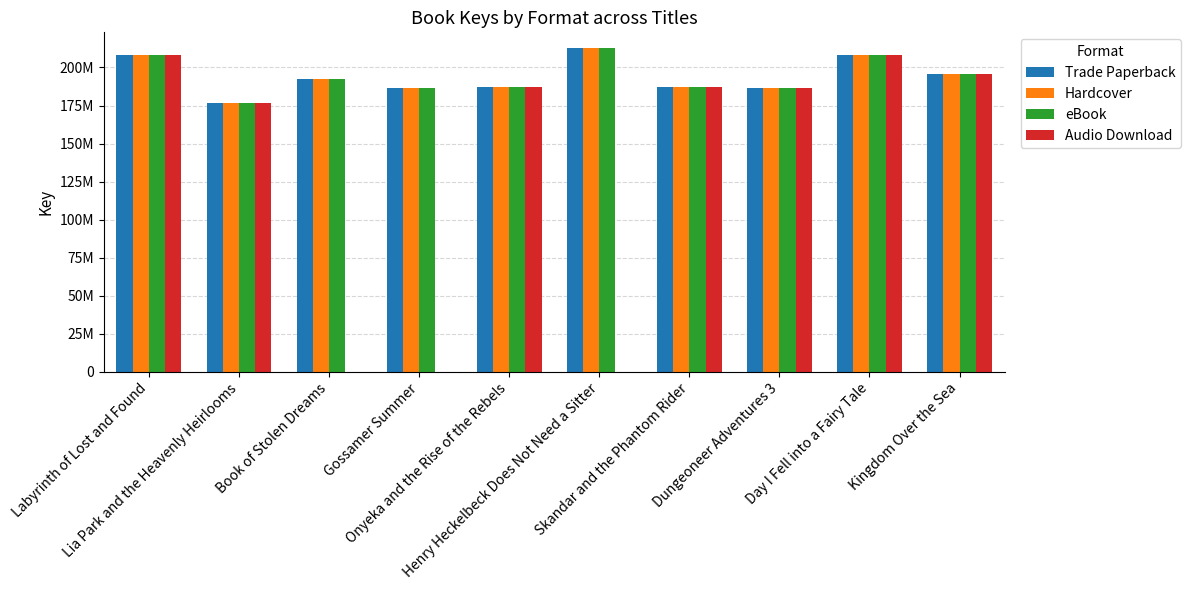

Is it true that Trade Paperback equals 139718368 at Day I Fell into a Fairy Tale?

False